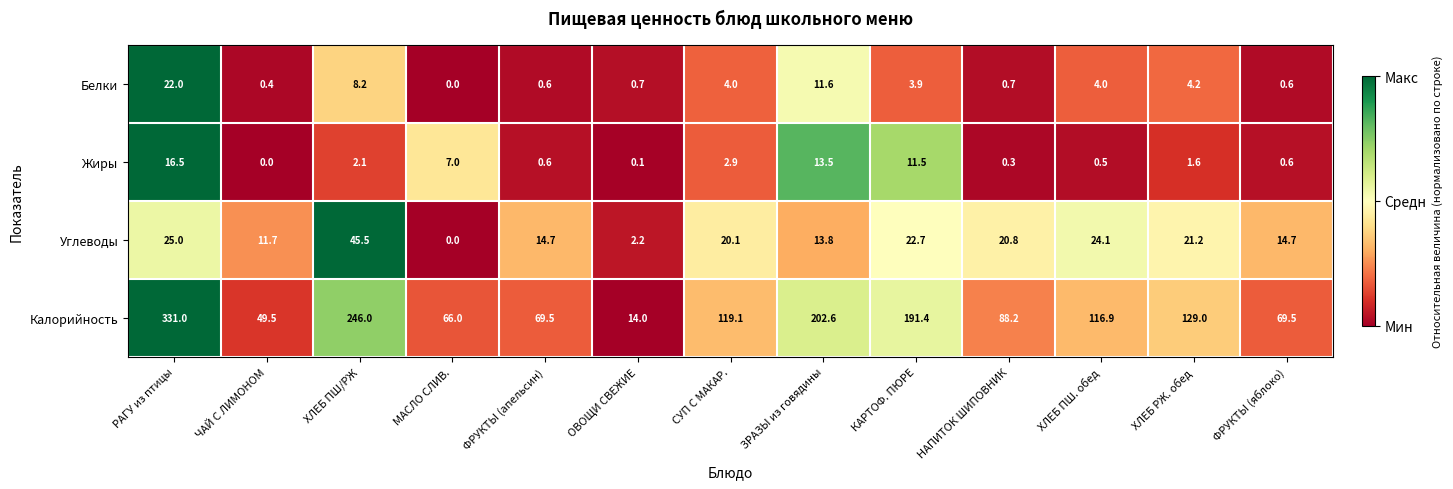

What is the difference between the highest and lowest values at ХЛЕБ ПШ/РЖ?

243.9